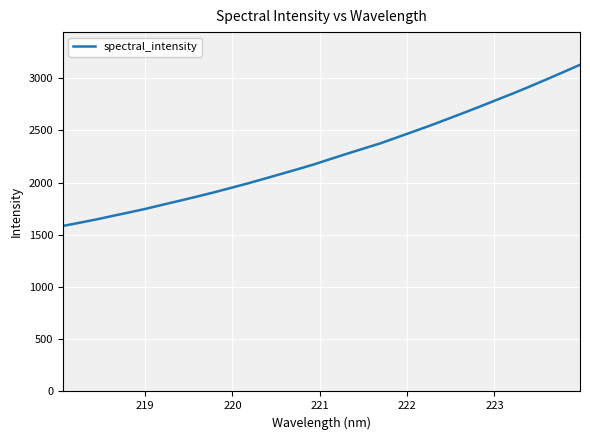

What is the maximum value shown in the chart?

3127.8